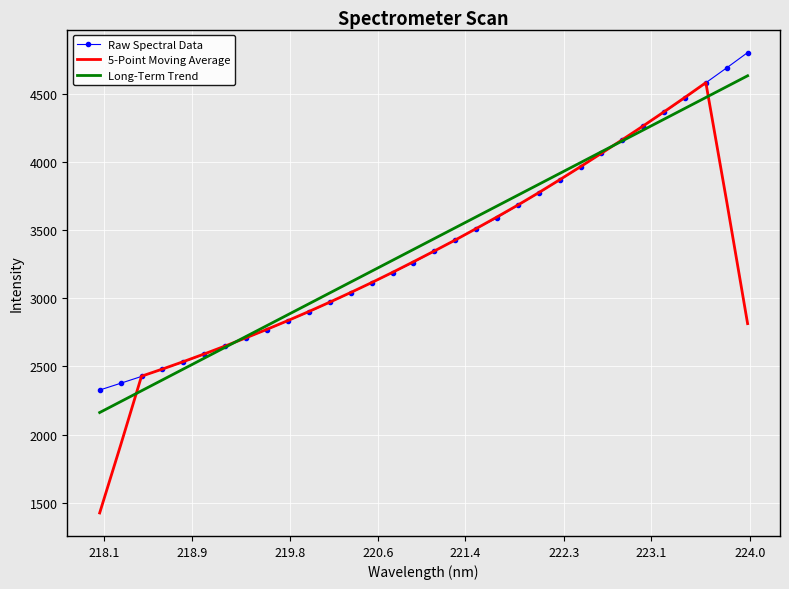

Which series has the widest spread of values?

5-Point Moving Average